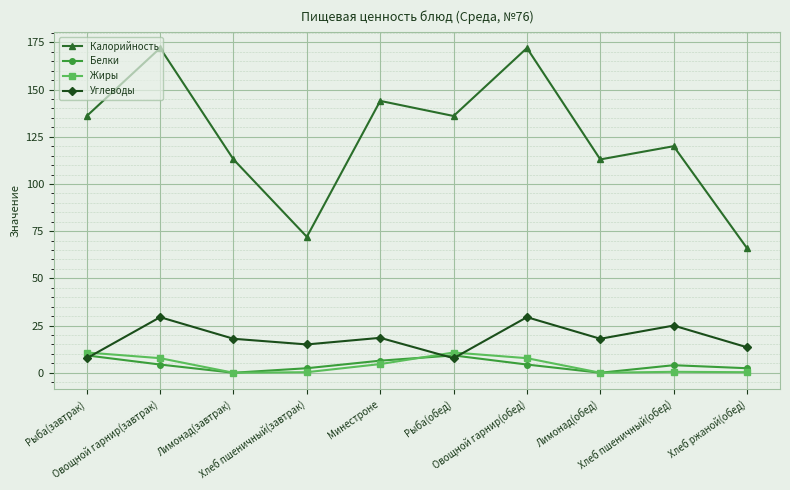

True or false: Калорийность and Жиры cross at least once.

False